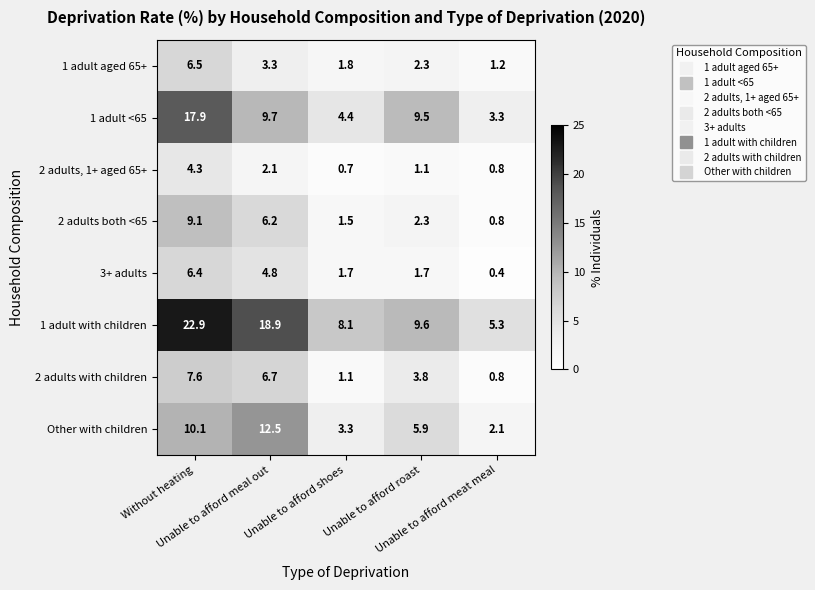

What is the minimum value for 1 adult aged 65+?

1.2